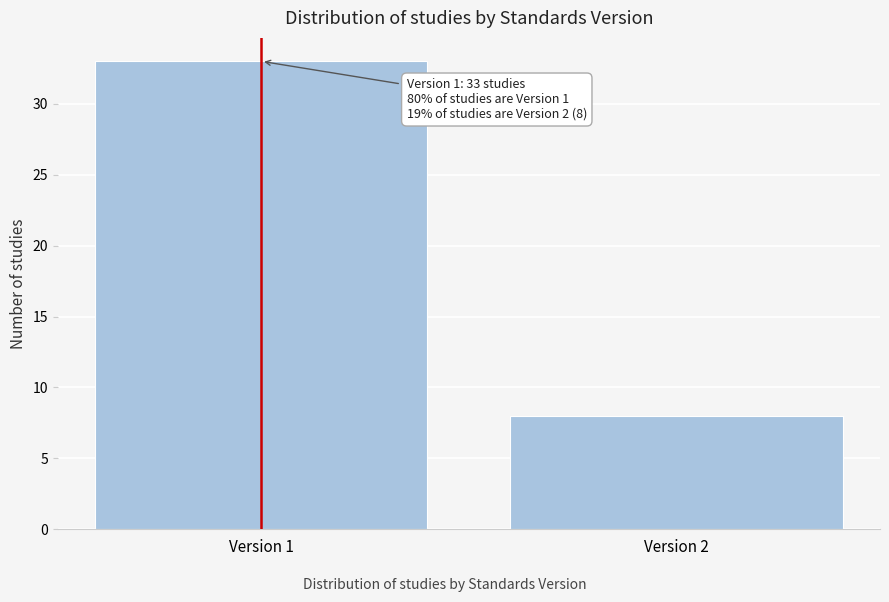

Reading right to left, list all the values displayed in this chart.

8	33